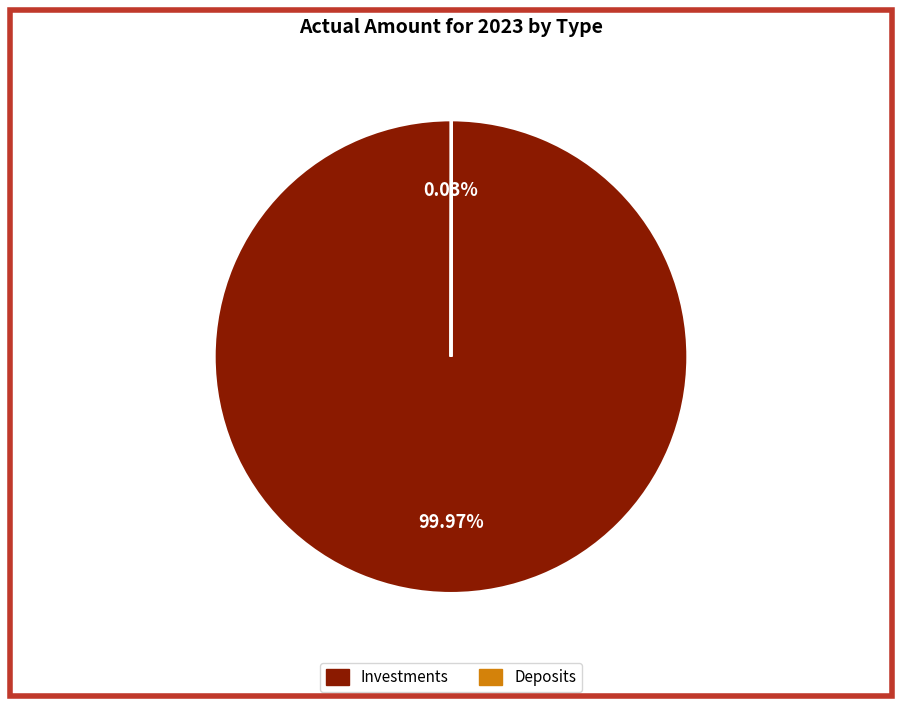

Is there any slice that represents more than half of the pie?

Yes